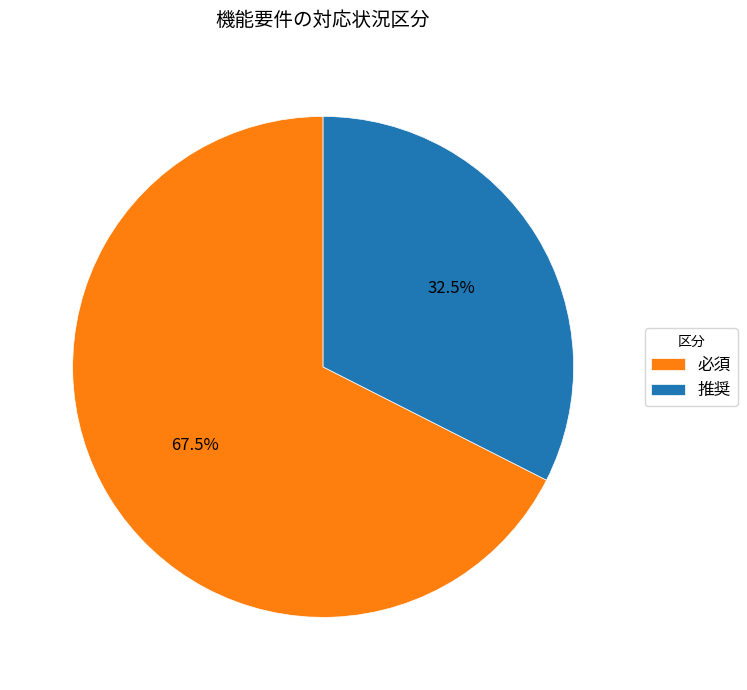

Combined, what portion of the pie is 必須 and 推奨?

100.0%